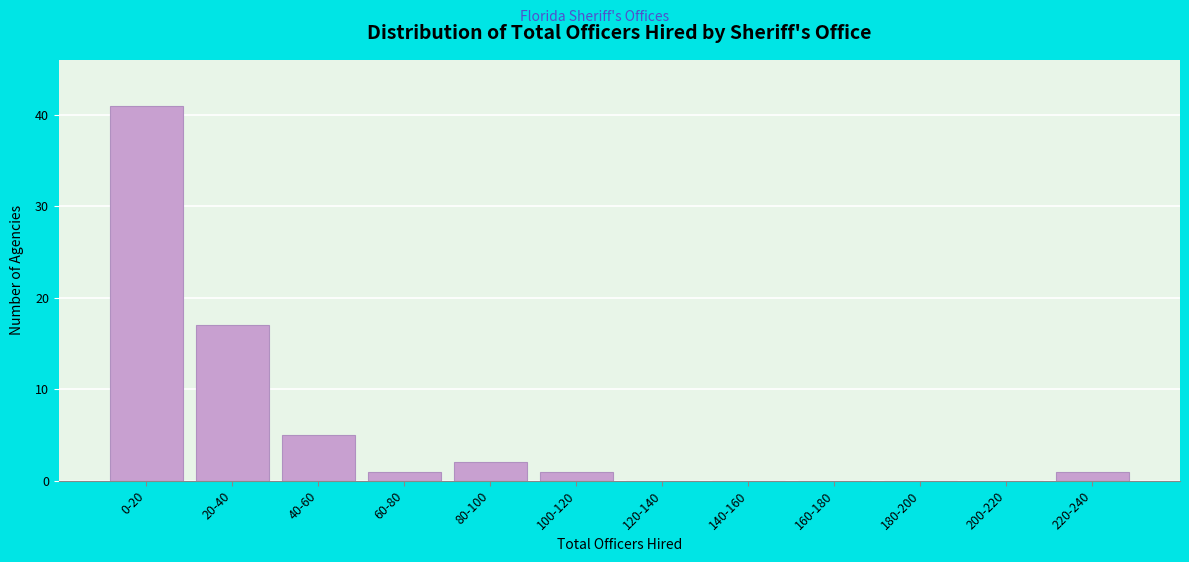

Reading right to left, transcribe all the data shown in this chart.

220-240=1	200-220=0	180-200=0	160-180=0	140-160=0	120-140=0	100-120=1	80-100=2	60-80=1	40-60=5	20-40=17	0-20=41